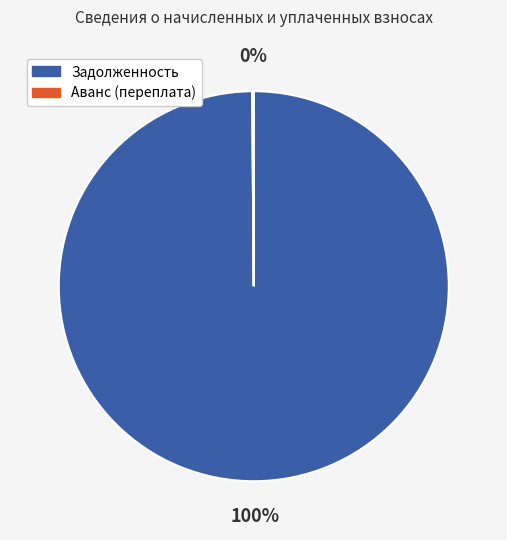

True or false: Задолженность accounts for 100% of the total.

True